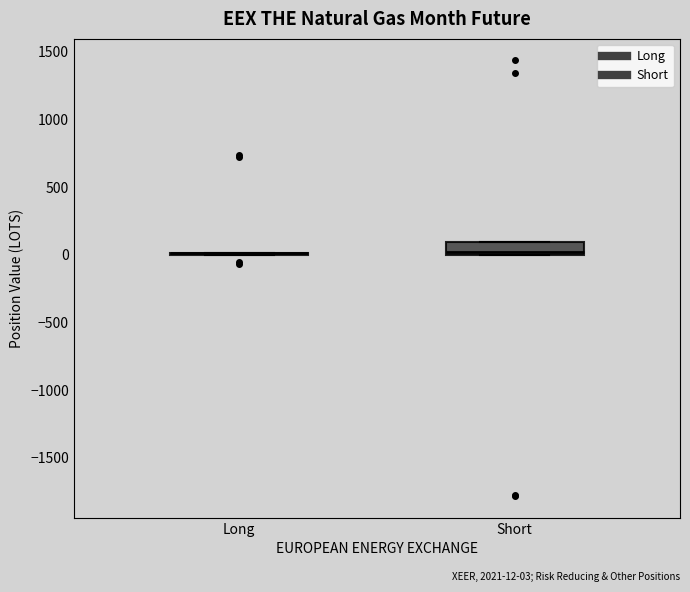

Which box is the tallest, from its lower edge to its upper edge?

Short